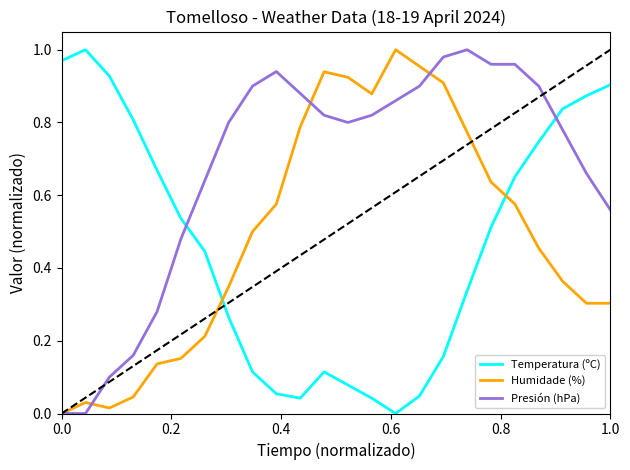

What is the sum of all Presión (hPa) values?

16.2